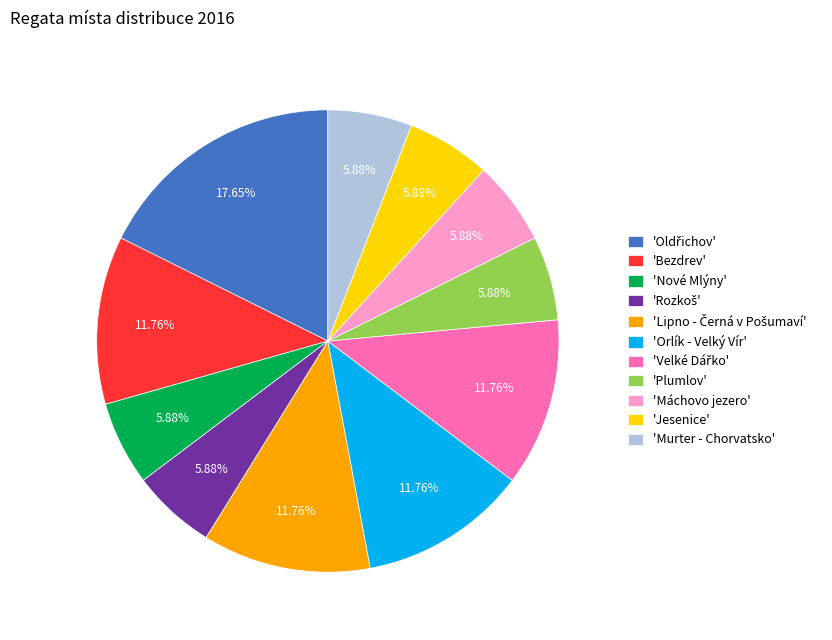

Does 'Jesenice' account for over 50% of the chart?

No